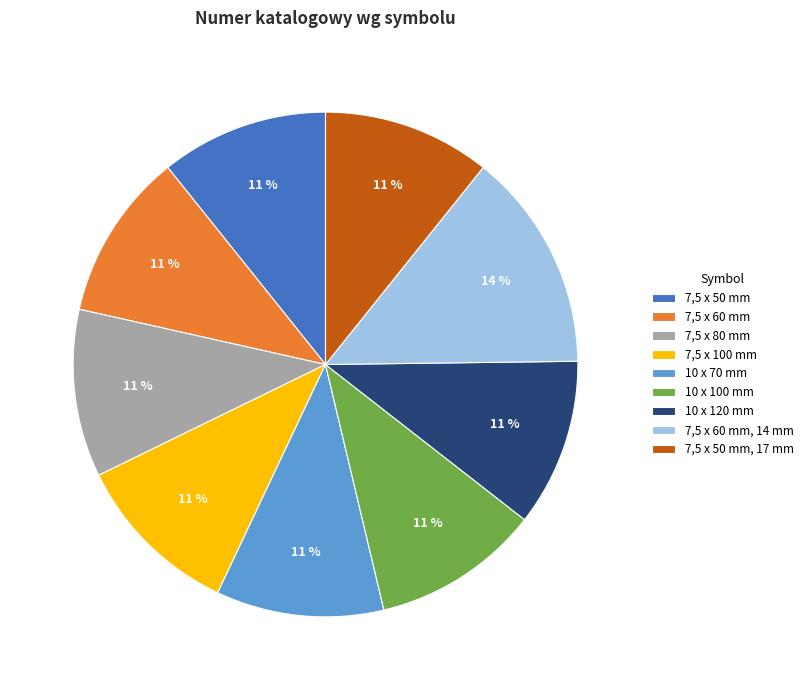

Do 7,5 x 50 mm, 17 mm and 7,5 x 50 mm together represent more than half of the pie?

No